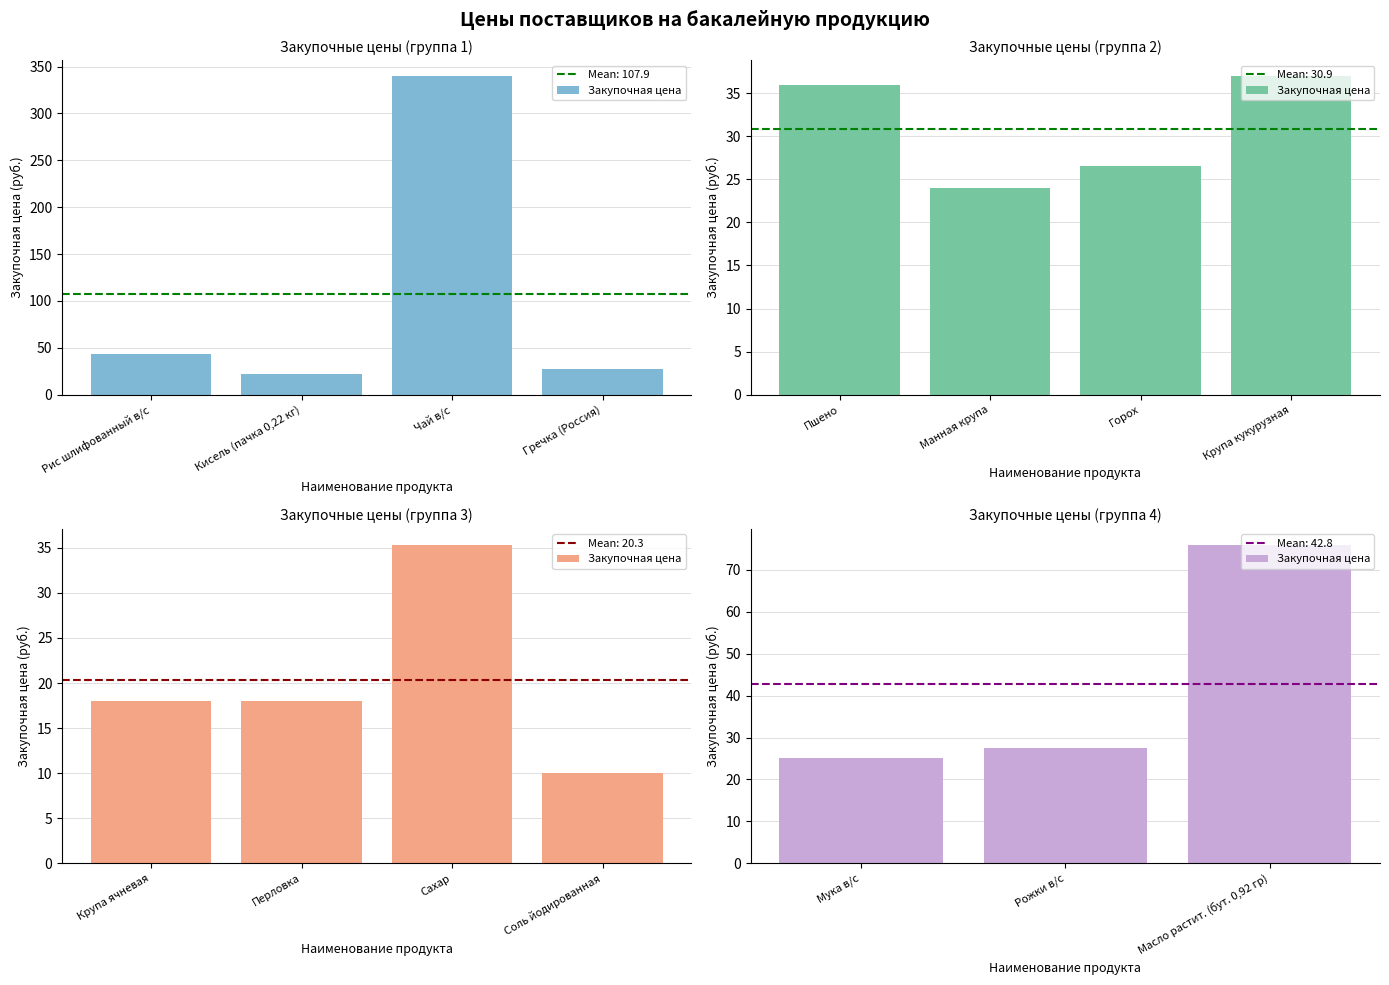

What is the average value?

42.8